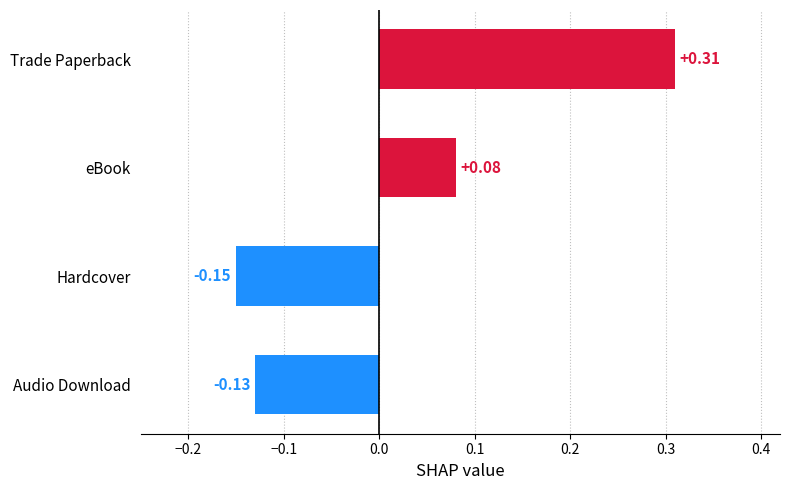

Are the bars grouped side by side (vs. stacked)?

No